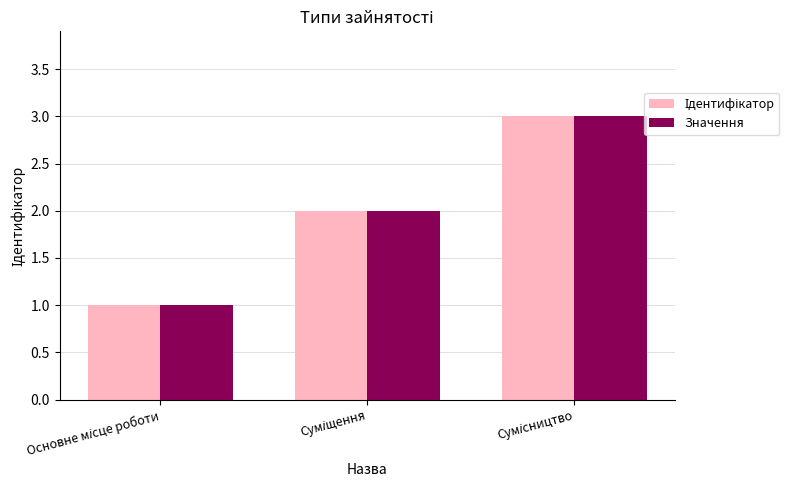

What is the sum of all Значення values?

6